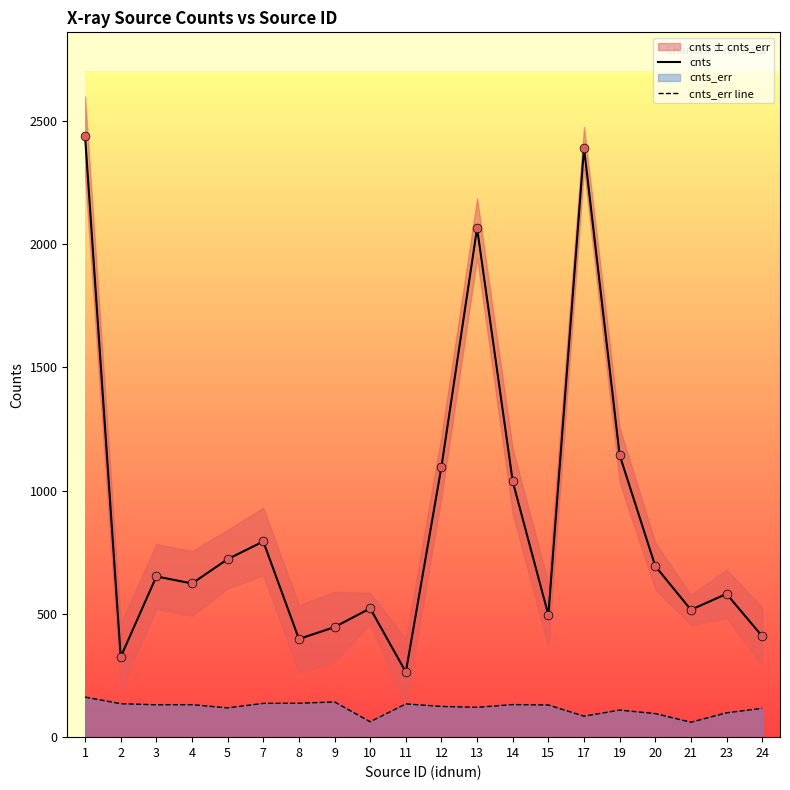

Which series has the widest spread of Y values?

cnts